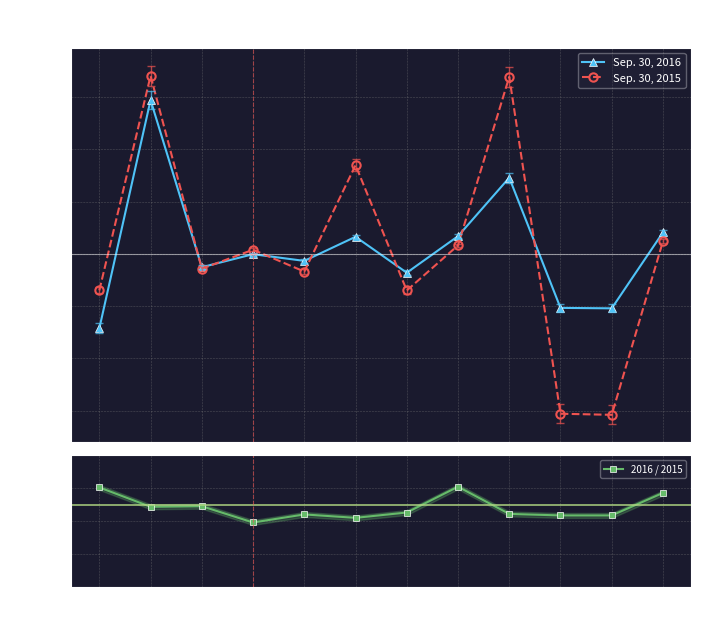

Read the Sep. 30, 2016 value at 7.

6748.0